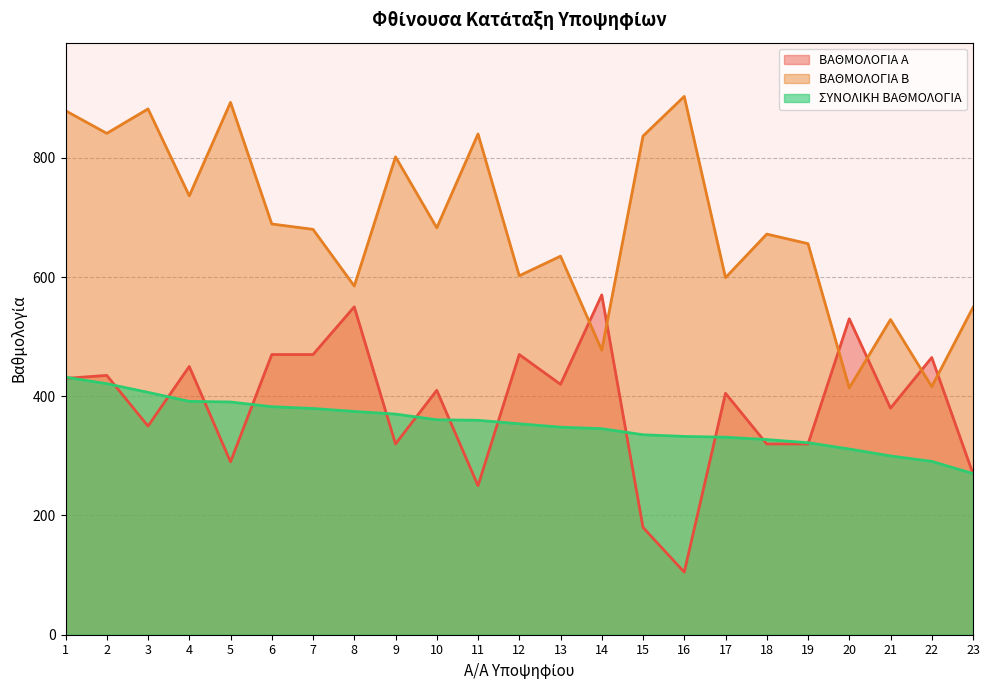

Does the chart display data point markers on the line(s)?

No